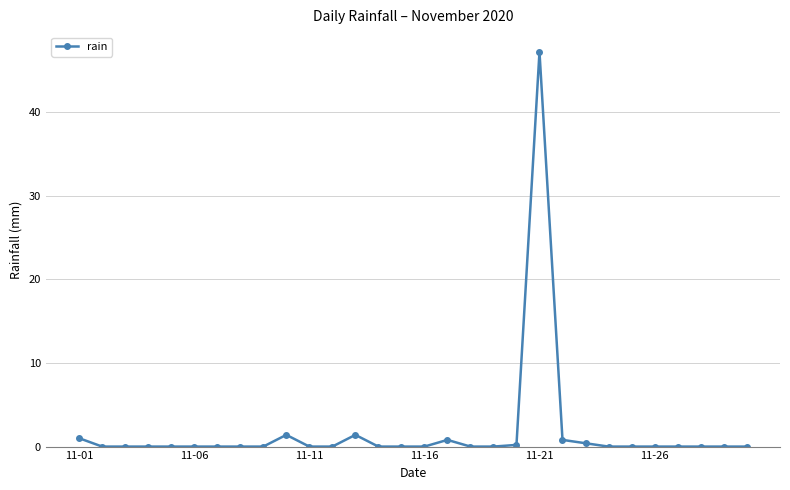

What is the difference between the maximum and minimum values?

47.2